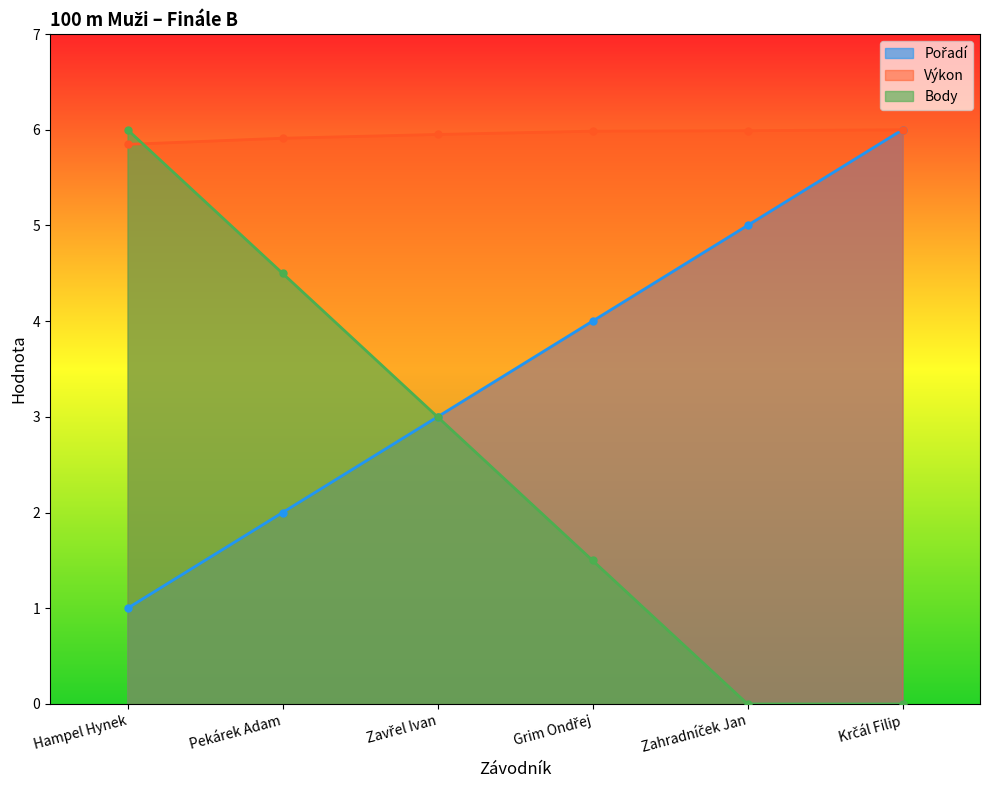

List the series in order of their peak value, highest first.

Pořadí, Výkon, Body